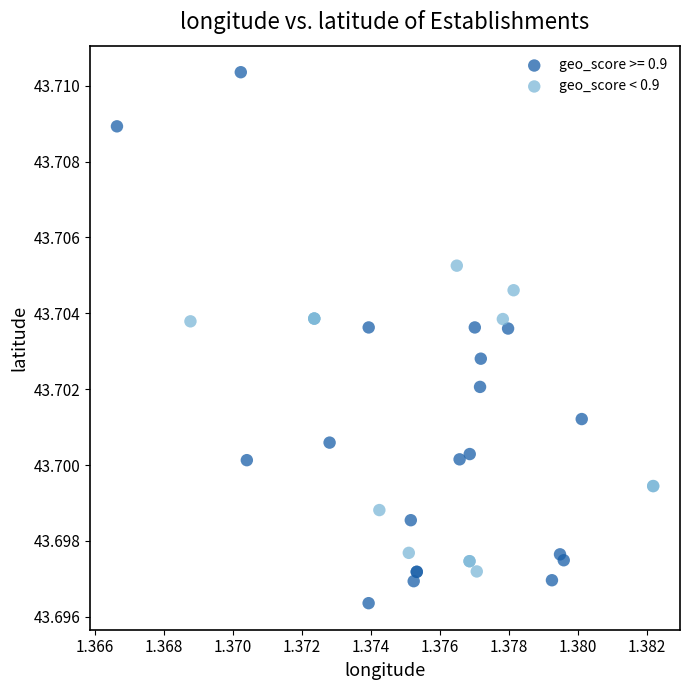

Which series has the widest spread of Y values?

geo_score >= 0.9